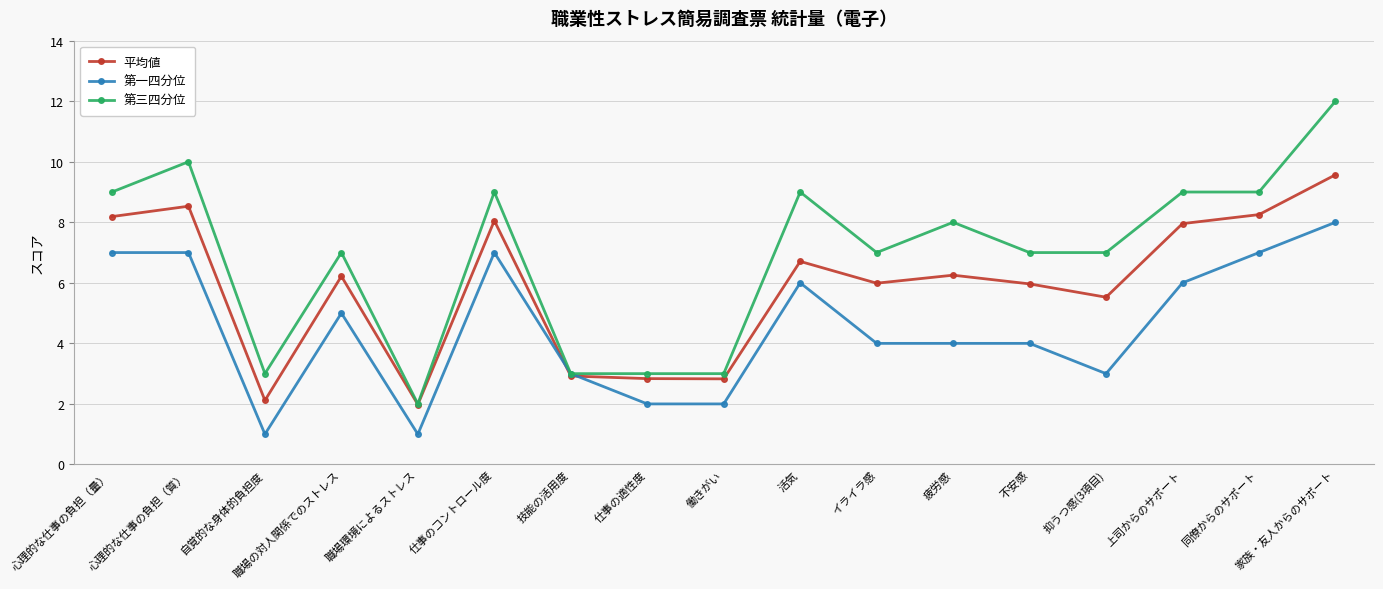

Does the chart display data point markers on the line(s)?

Yes